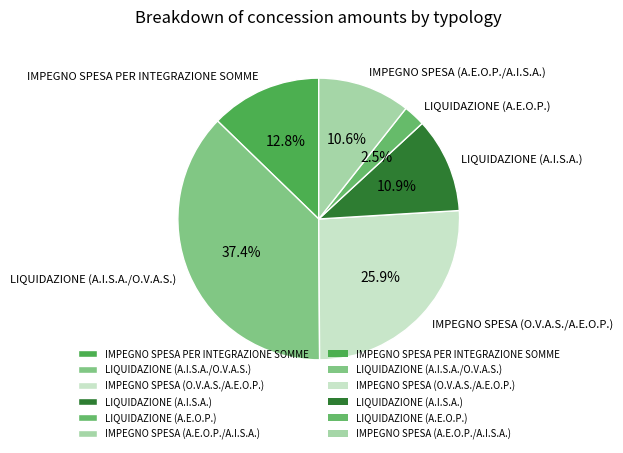

Does any single category account for the majority?

No